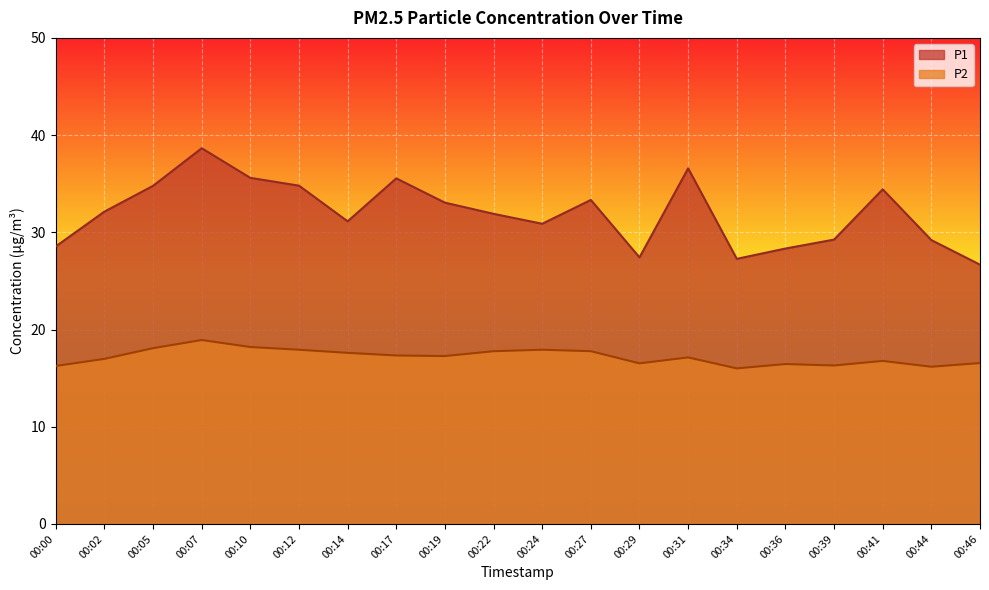

The P1 series shows 27.3 at 00:34. True or false?

True